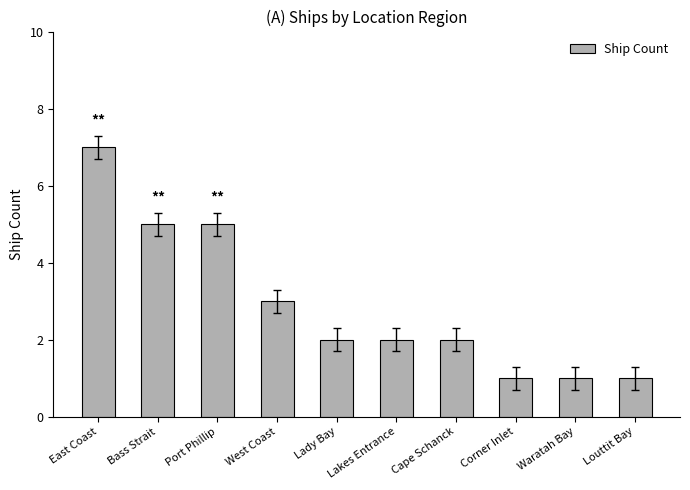

What is the maximum value shown in the chart?

7